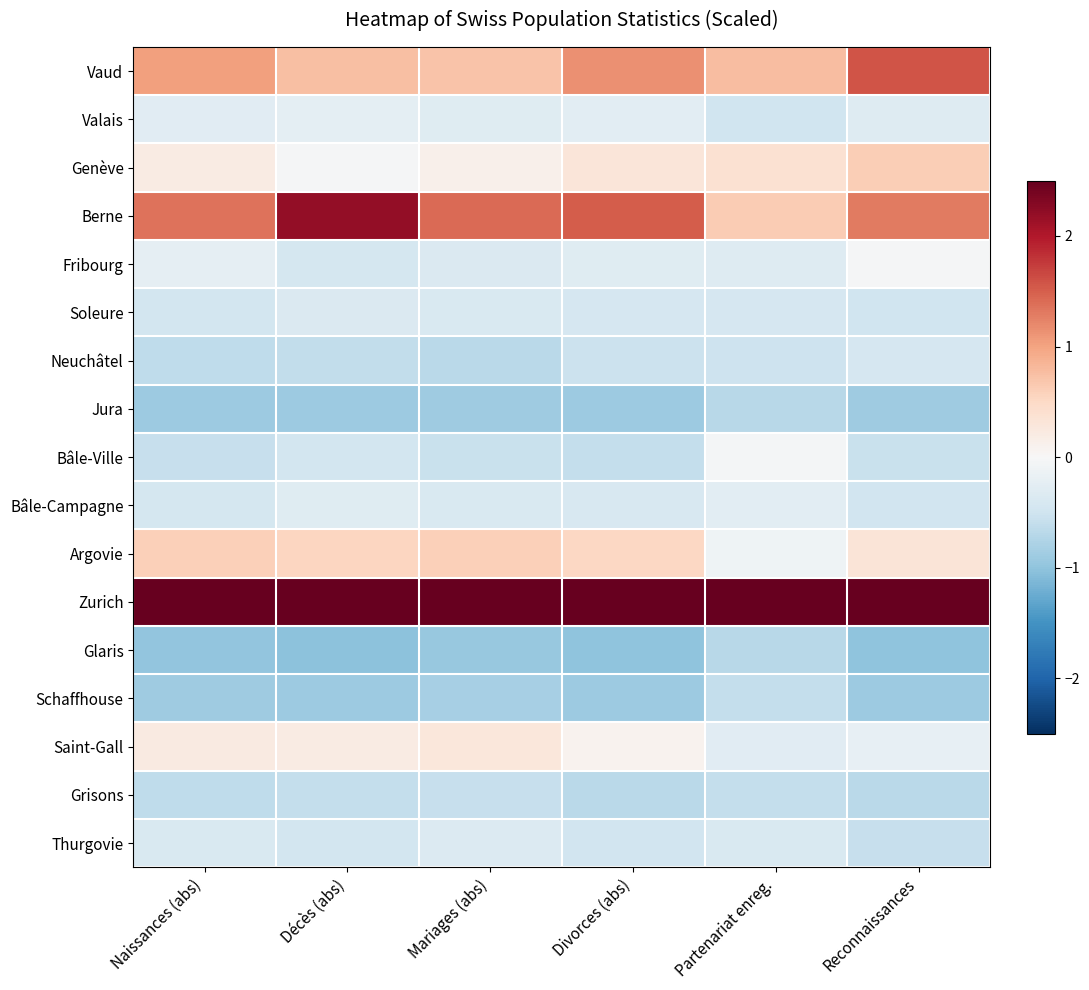

What is the difference between the highest and lowest values at Naissances (abs)?

4.0